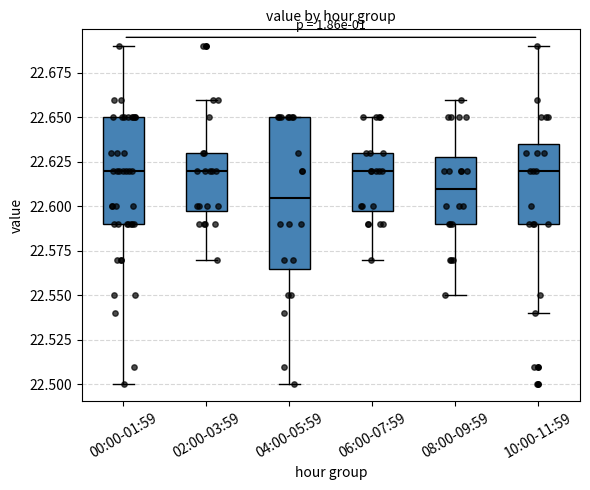

Where is the lower edge of the box for 00:00-01:59 on the y-axis? The values are not printed on the chart, so give them approximately, as read against the axis.

22.590